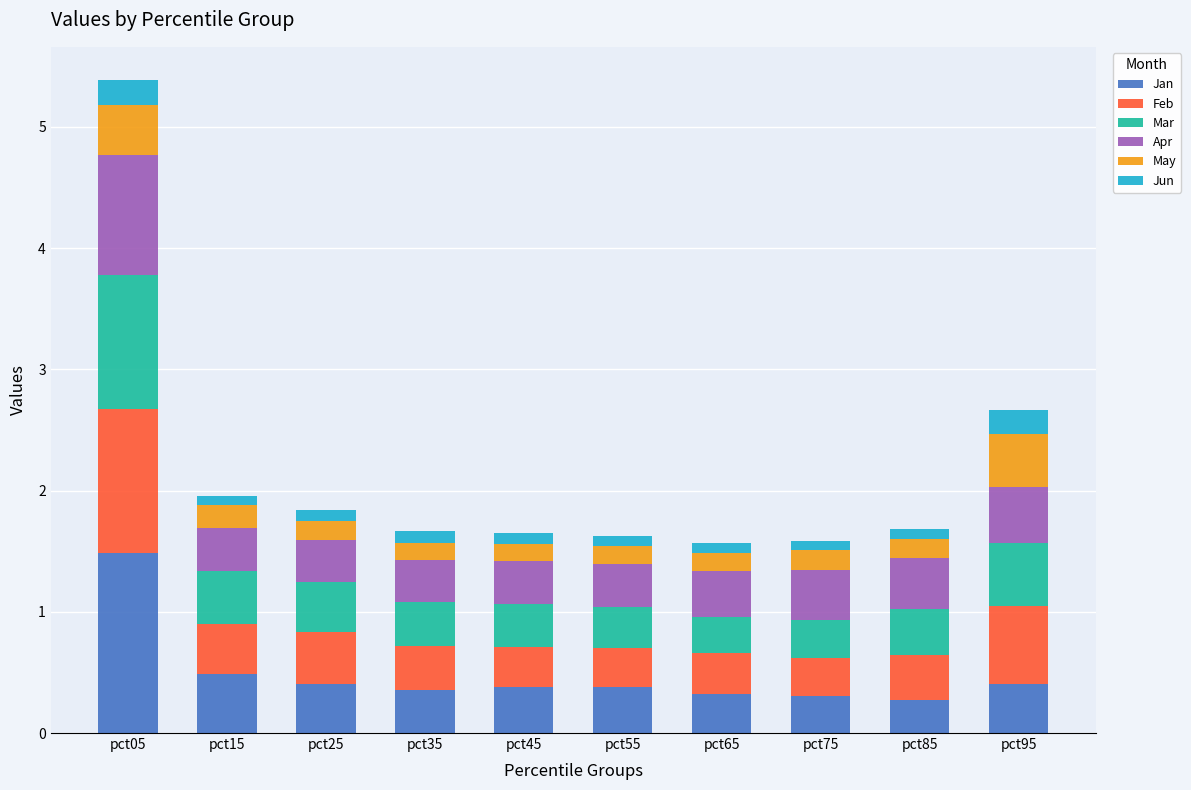

At which label does Jan reach its peak?

pct05